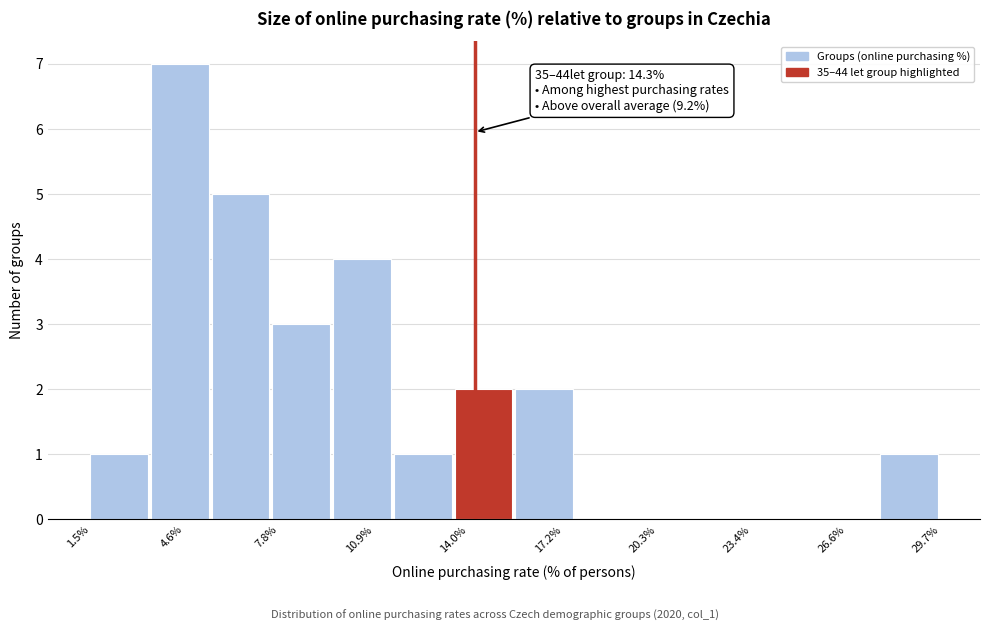

Over which range of the x-axis is the bar tallest?

3.5 to 5.5